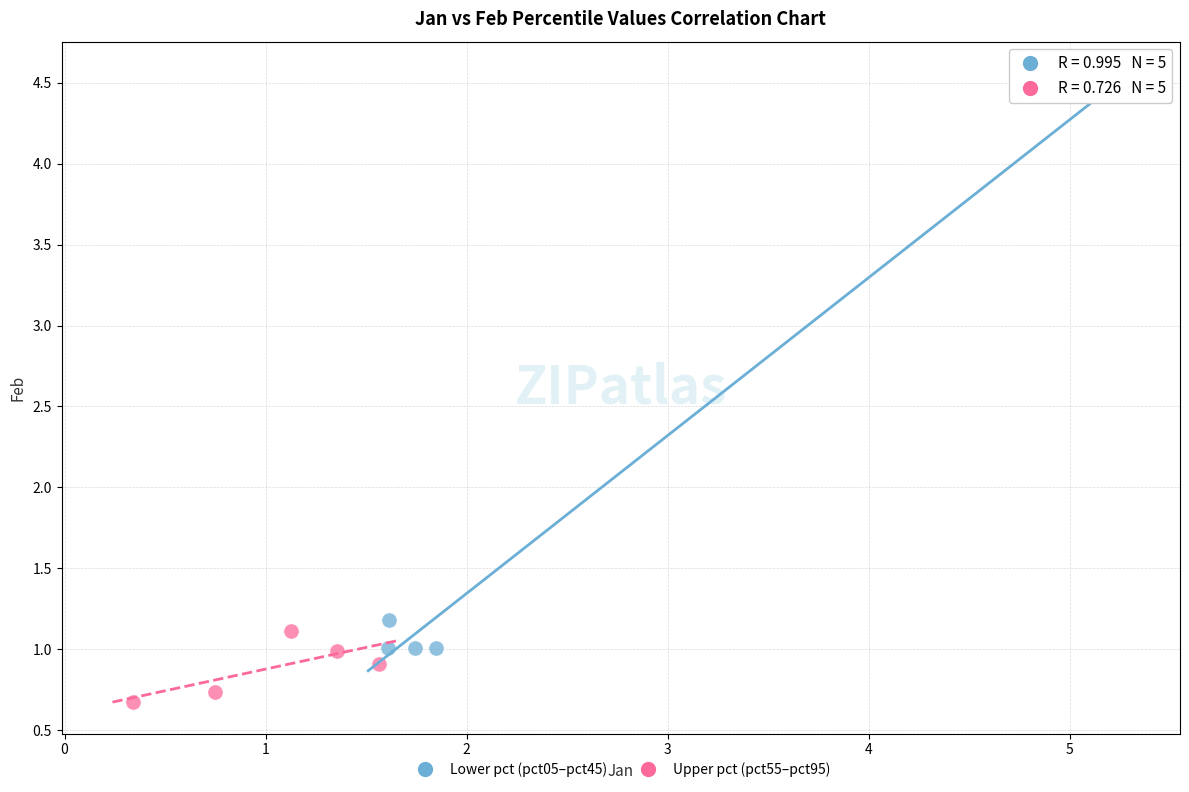

Which series has the widest spread of Y values?

Lower pct (pct05–pct45)